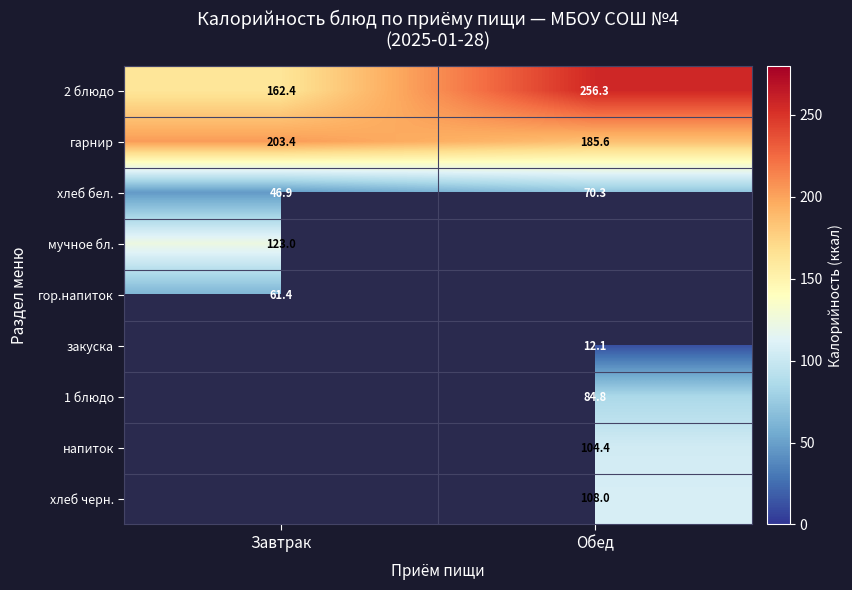

How many values in the гарнир series are below 203?

1